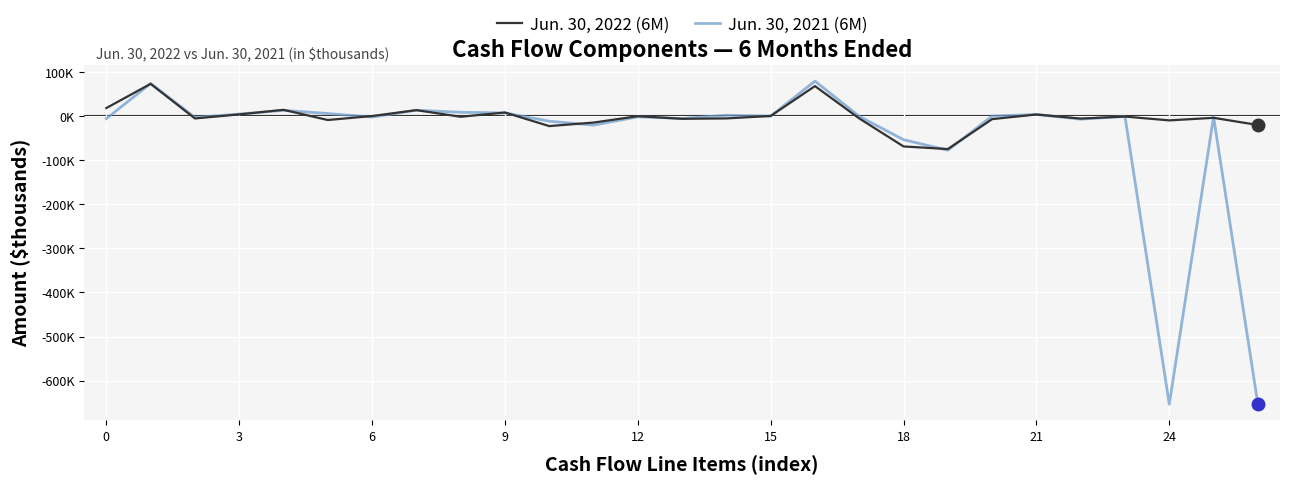

What are all the series names shown in the legend?

Jun. 30, 2022 (6M), Jun. 30, 2021 (6M)